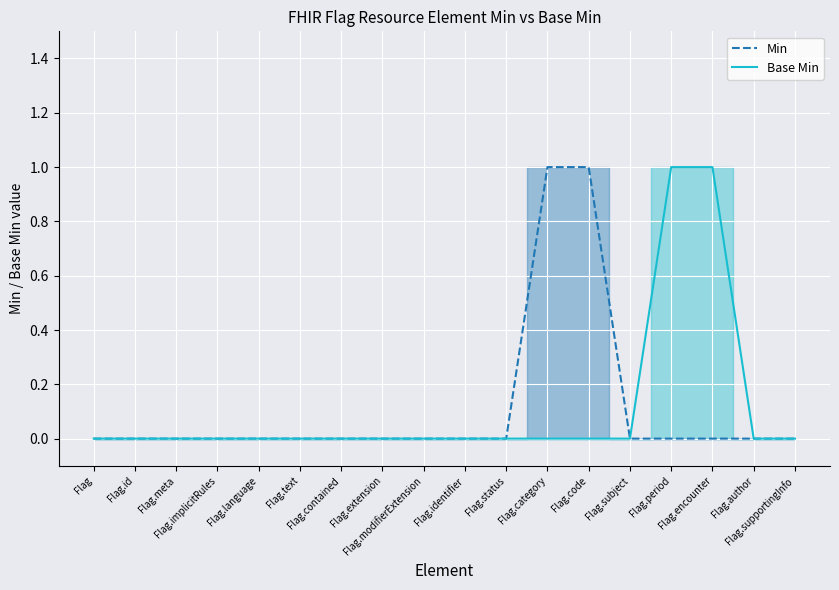

Which category has the lowest value in the Base Min series?

Flag